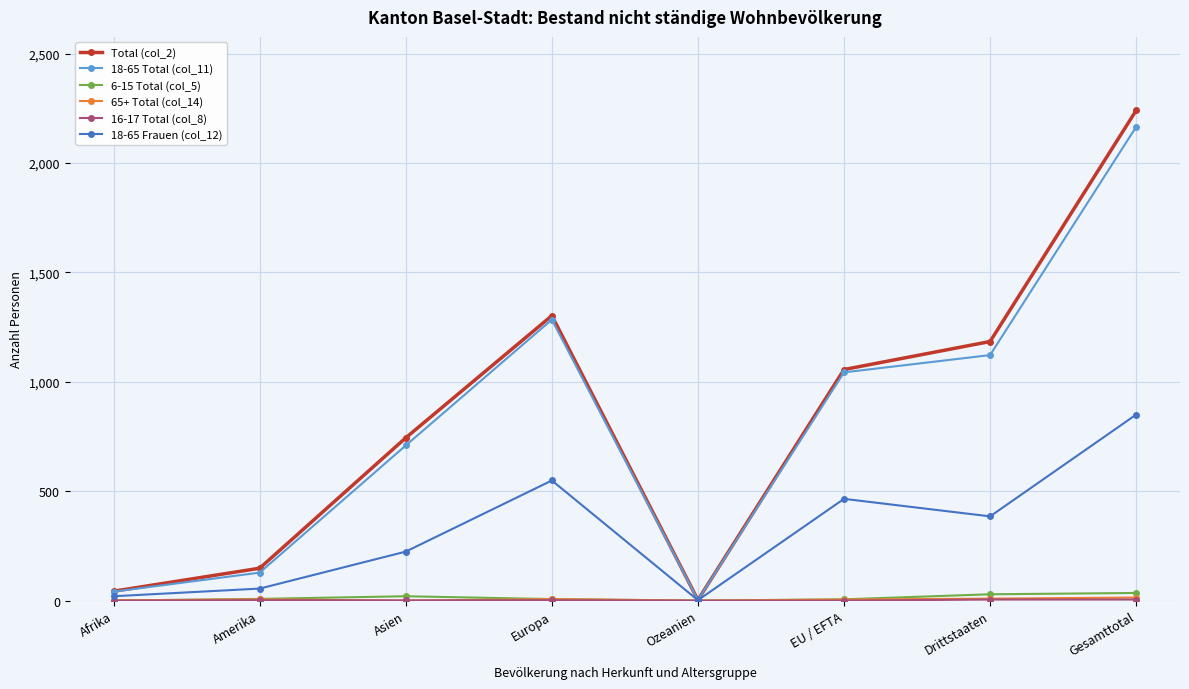

At which category is the sum across all series the highest?

Gesamttotal